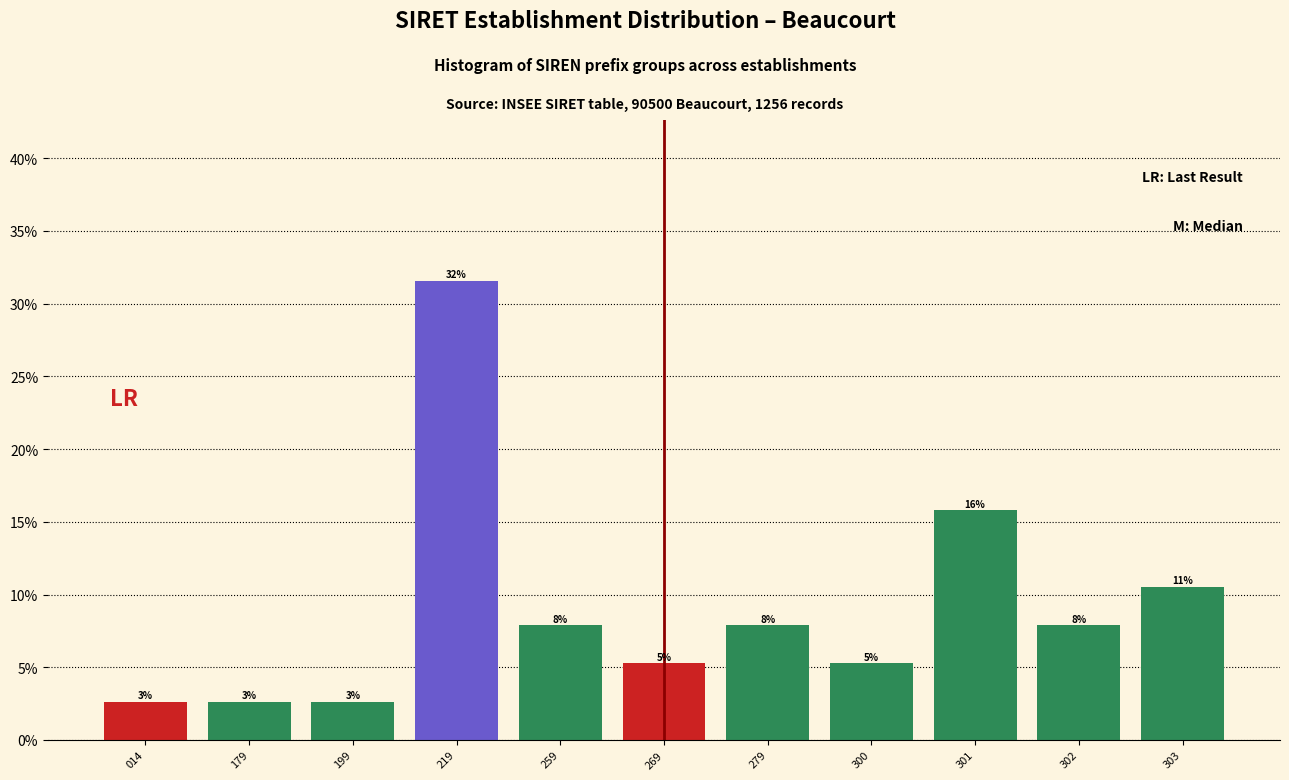

Are the bars horizontal?

No